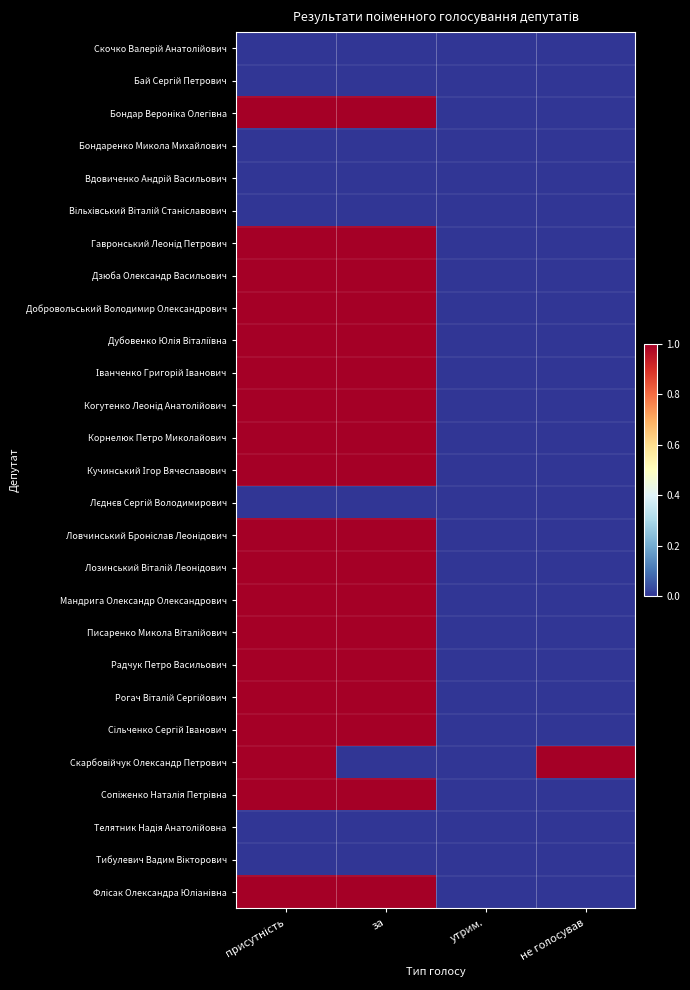

Rank the series by their maximum value, from lowest to highest.

Скочко Валерій Анатолійович, Бай Сергій Петрович, Бондаренко Микола Михайлович, Вдовиченко Андрій Васильович, Вільхівський Віталій Станіславович, Лєднєв Сергій Володимирович, Телятник Надія Анатолійовна, Тибулевич Вадим Вікторович, Бондар Вероніка Олегівна, Гавронський Леонід Петрович, Дзюба Олександр Васильович, Добровольський Володимир Олександрович, Дубовенко Юлія Віталіївна, Іванченко Григорій Іванович, Когутенко Леонід Анатолійович, Корнелюк Петро Миколайович, Кучинський Ігор Вячеславович, Ловчинський Броніслав Леонідович, Лозинський Віталій Леонідович, Мандрига Олександр Олександрович, Писаренко Микола Віталійович, Радчук Петро Васильович, Рогач Віталій Сергійович, Сільченко Сергій Іванович, Скарбовійчук Олександр Петрович, Сопіженко Наталія Петрівна, Флісак Олександра Юліанівна